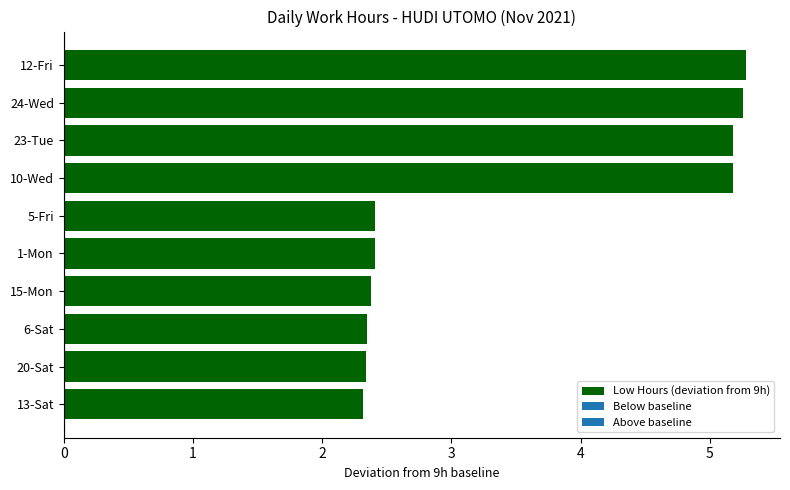

What is the maximum value shown in the chart?

5.3